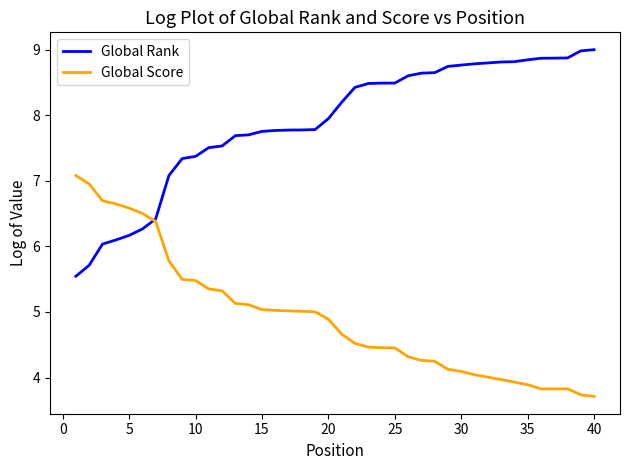

Rank the series by their average value, from lowest to highest.

Global Score, Global Rank